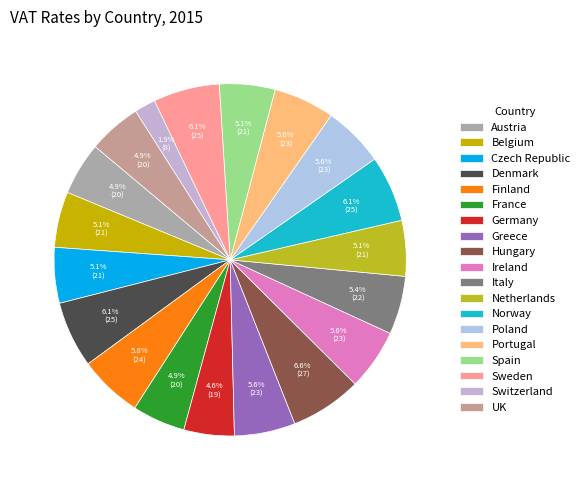

What is the change in value from Denmark to Netherlands?

-4